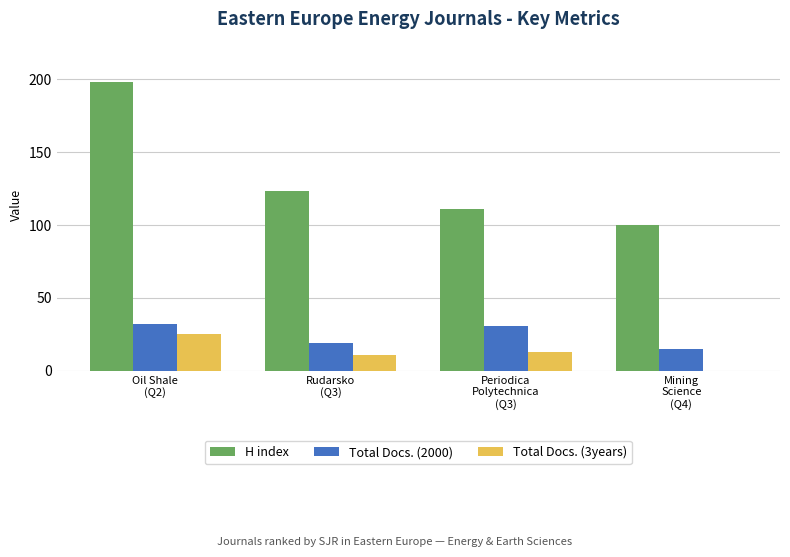

What is the sum of all Total Docs. (2000) values?

97